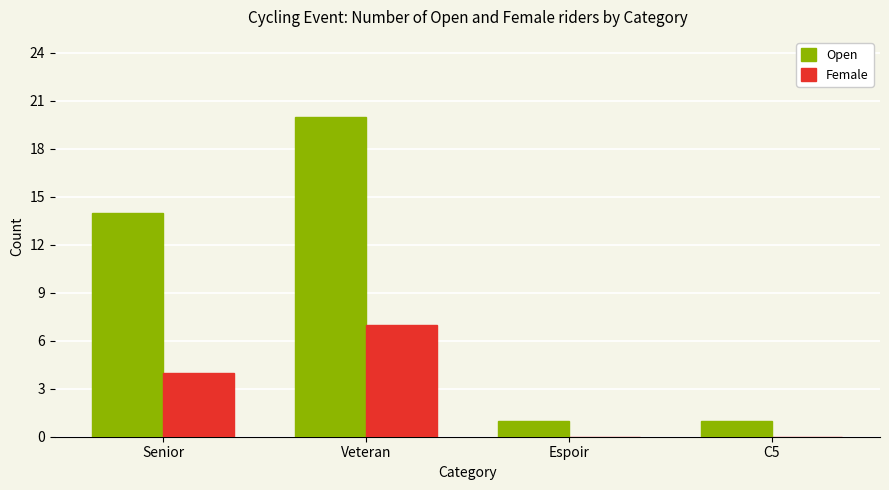

Is it true that Female equals -4 at Espoir?

False